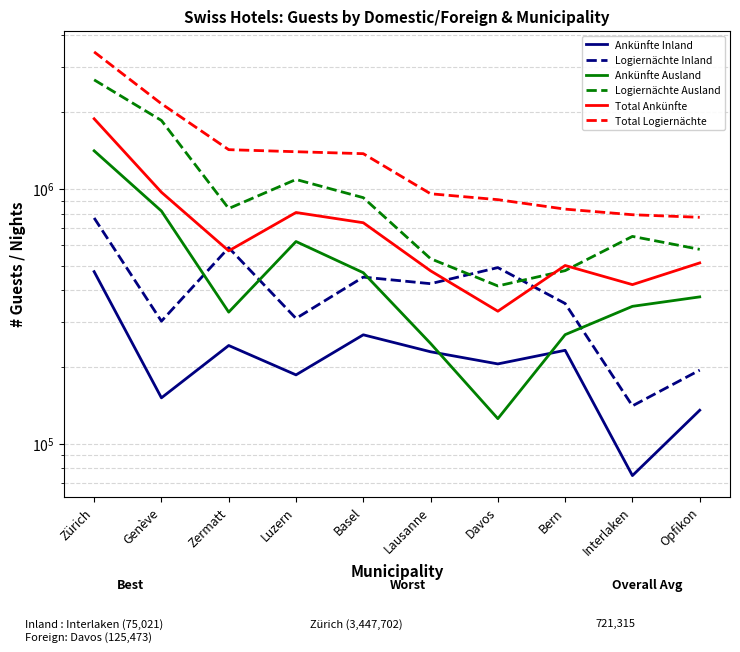

The Total Logiernächte series shows 957041 at Lausanne. True or false?

True